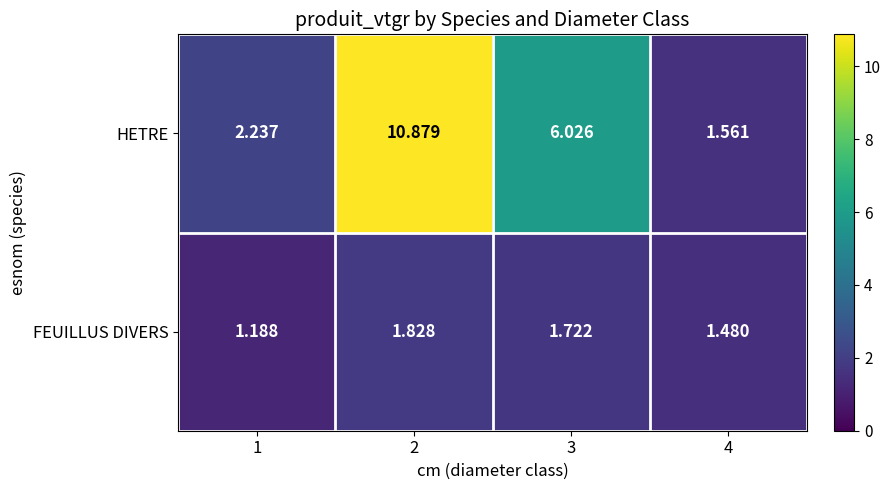

Which series has the largest range (max minus min)?

HETRE